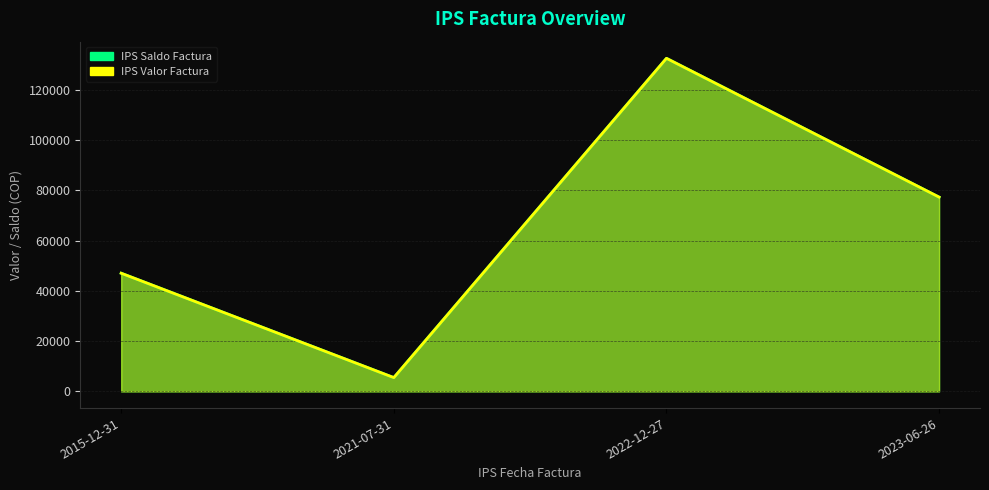

Does the chart have visible grid lines?

Yes